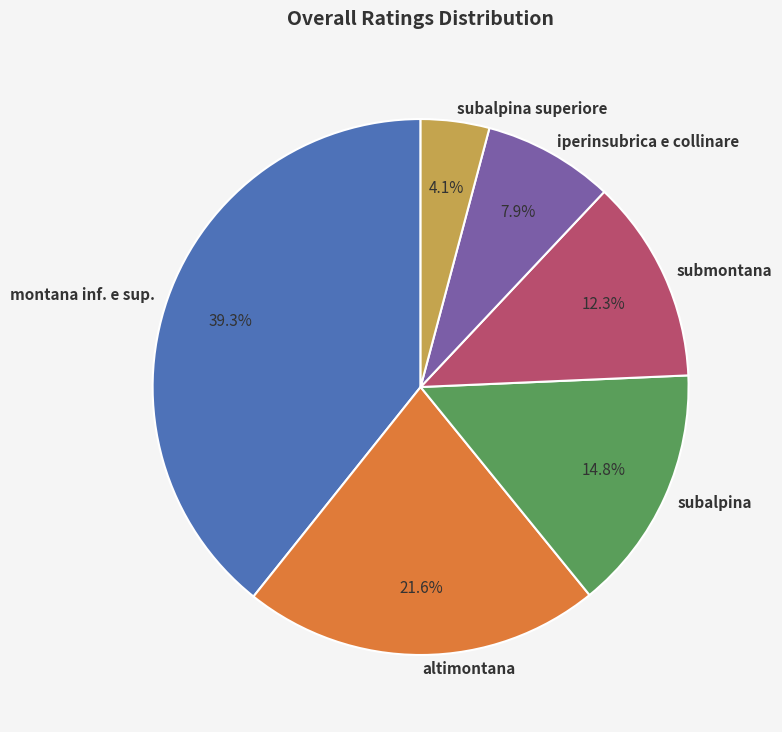

Approximately how many times larger is the value at subalpina superiore compared to iperinsubrica e collinare?

0.5